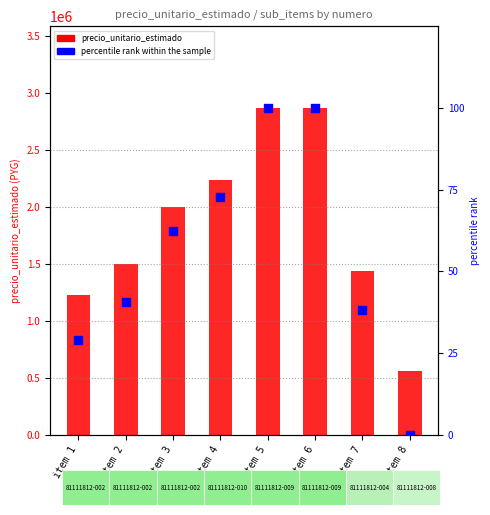

Which series reaches the minimum Y coordinate?

percentile rank within the sample